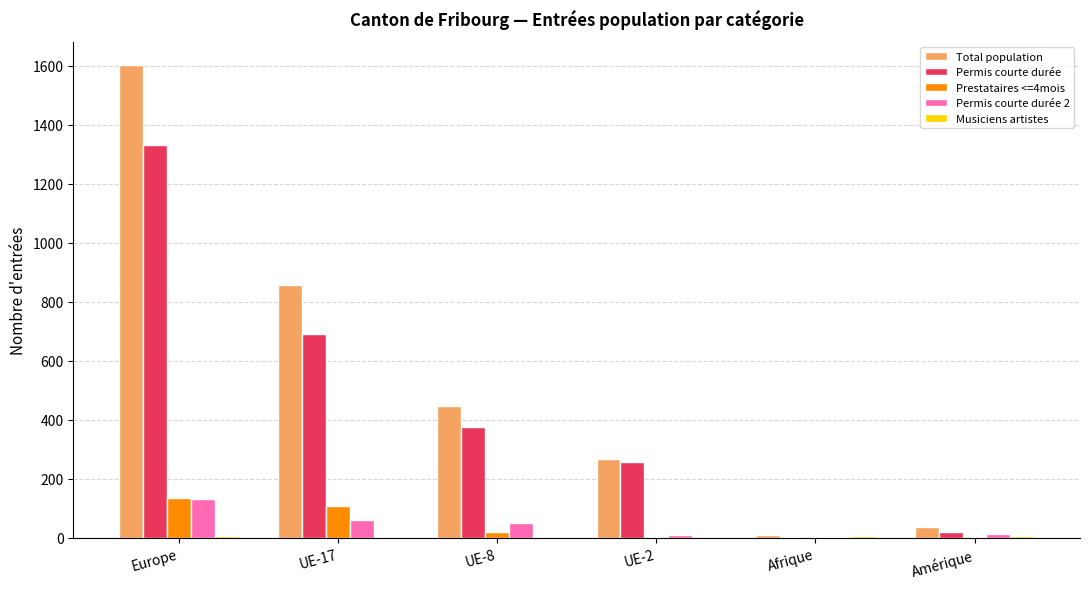

Which series has the largest total across all categories?

Total population